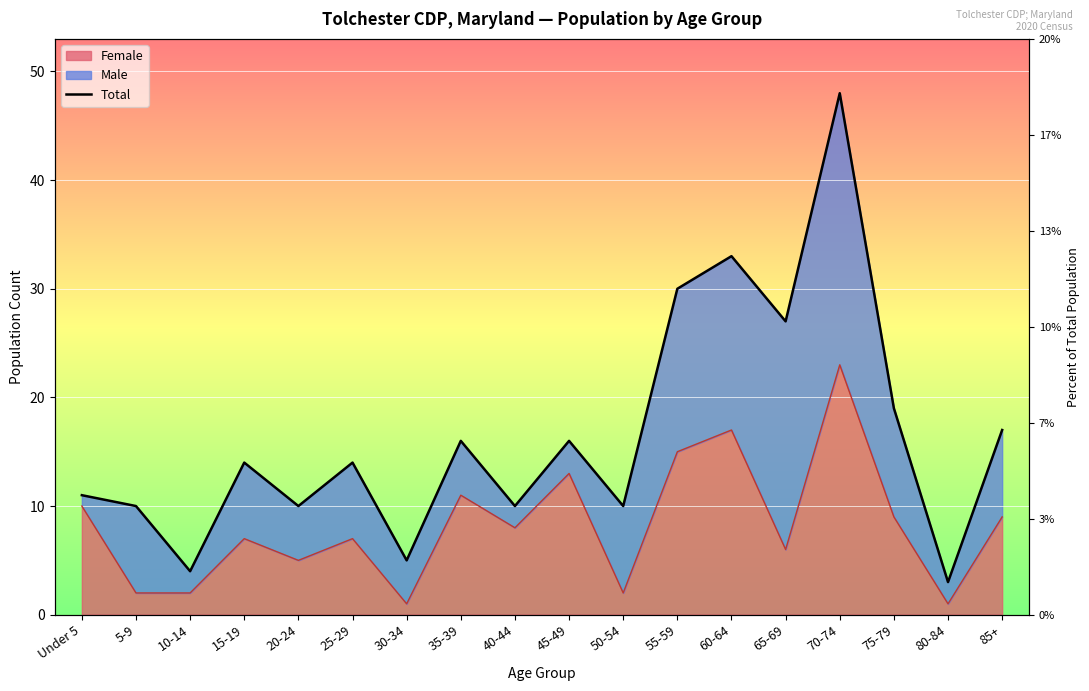

What is the difference between the maximum and minimum values?

45